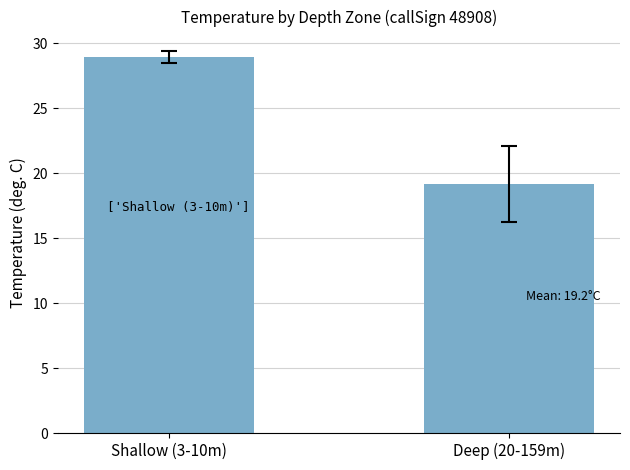

What value does the data have at Shallow (3-10m)?

28.9